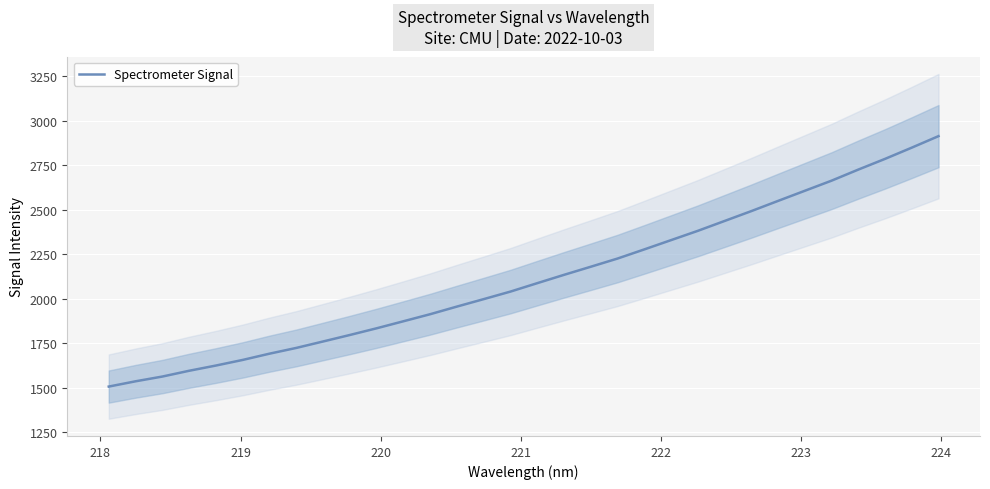

What is the maximum value for Spectrometer Signal?

2913.1